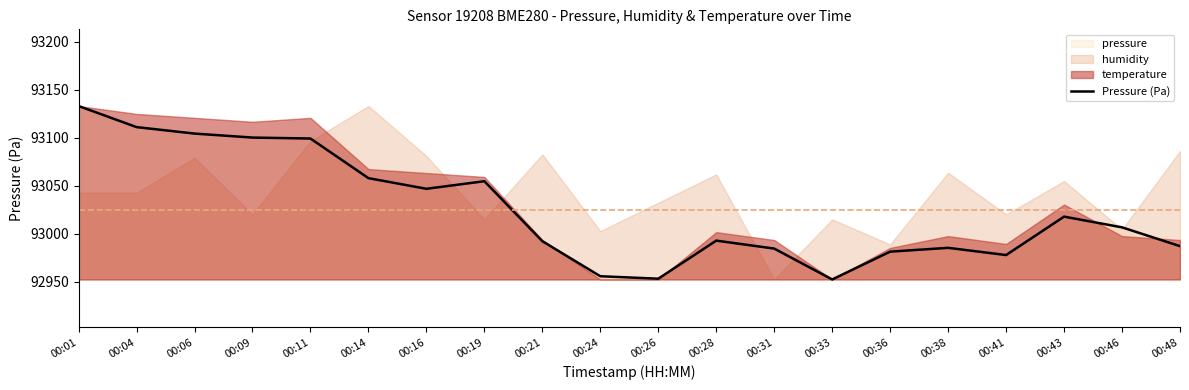

What is the ratio of the value at 00:19 to the value at 00:26?

1.0